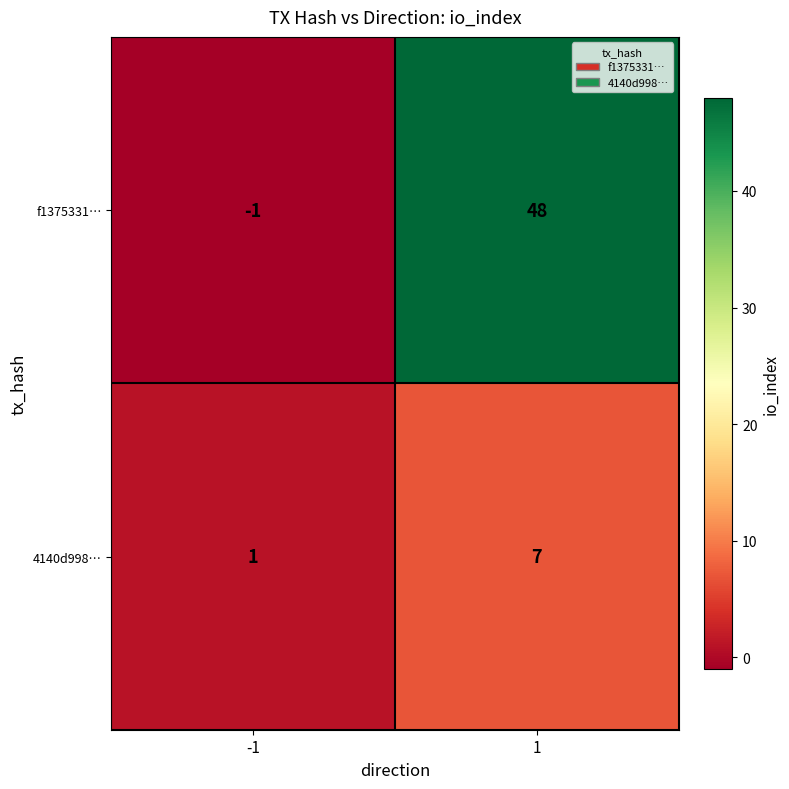

At which category does the chart reach its minimum across all series?

-1